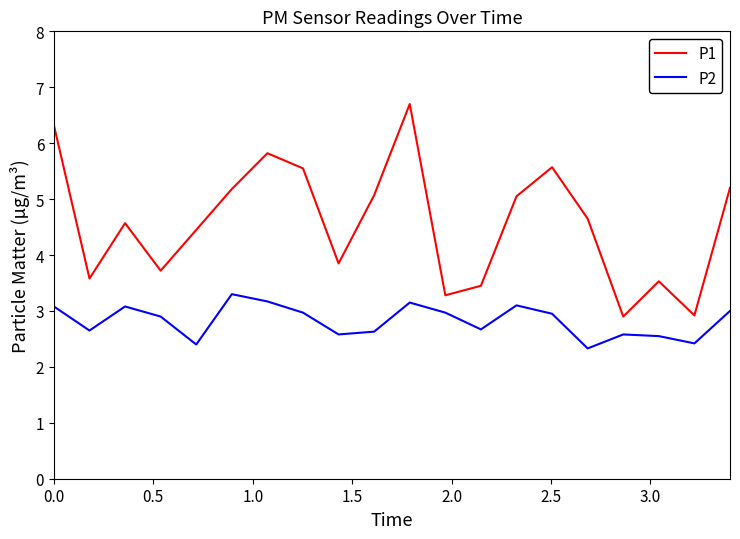

How many lines are shown in the chart?

2